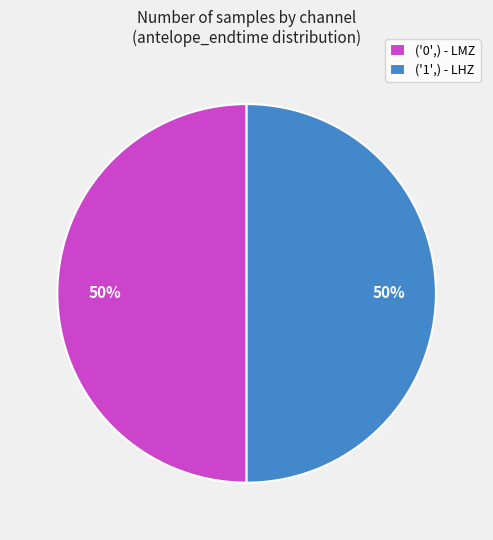

Approximately how many times larger is the value at ('1',) - LHZ compared to ('0',) - LMZ?

1.0